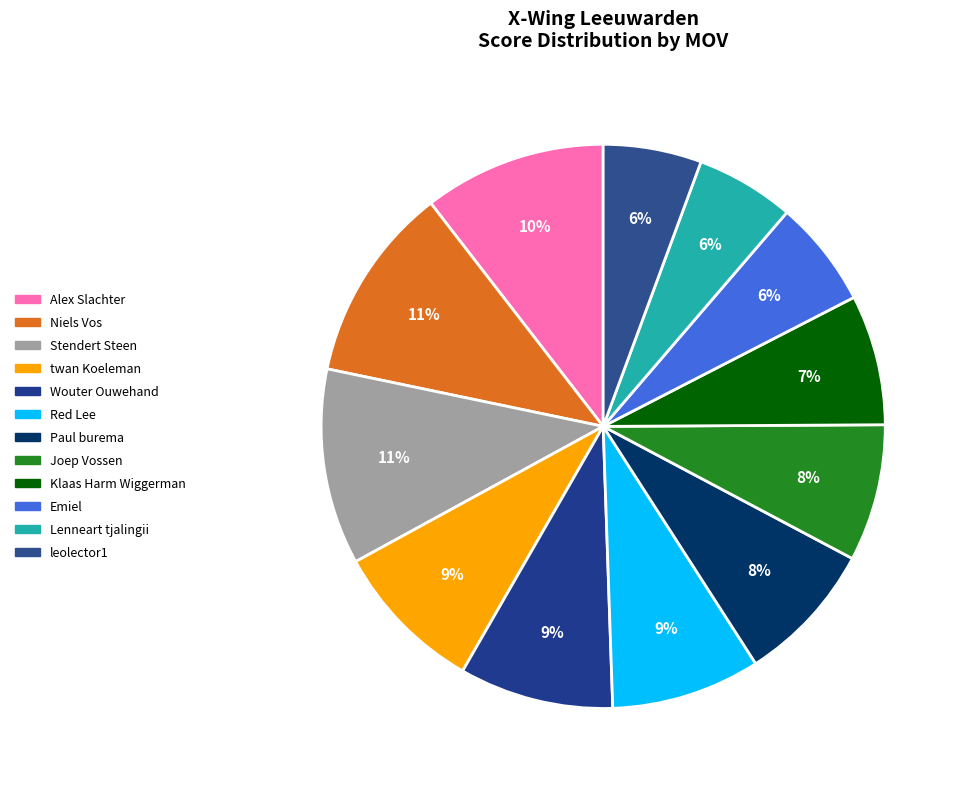

How many segments does this pie chart have?

12